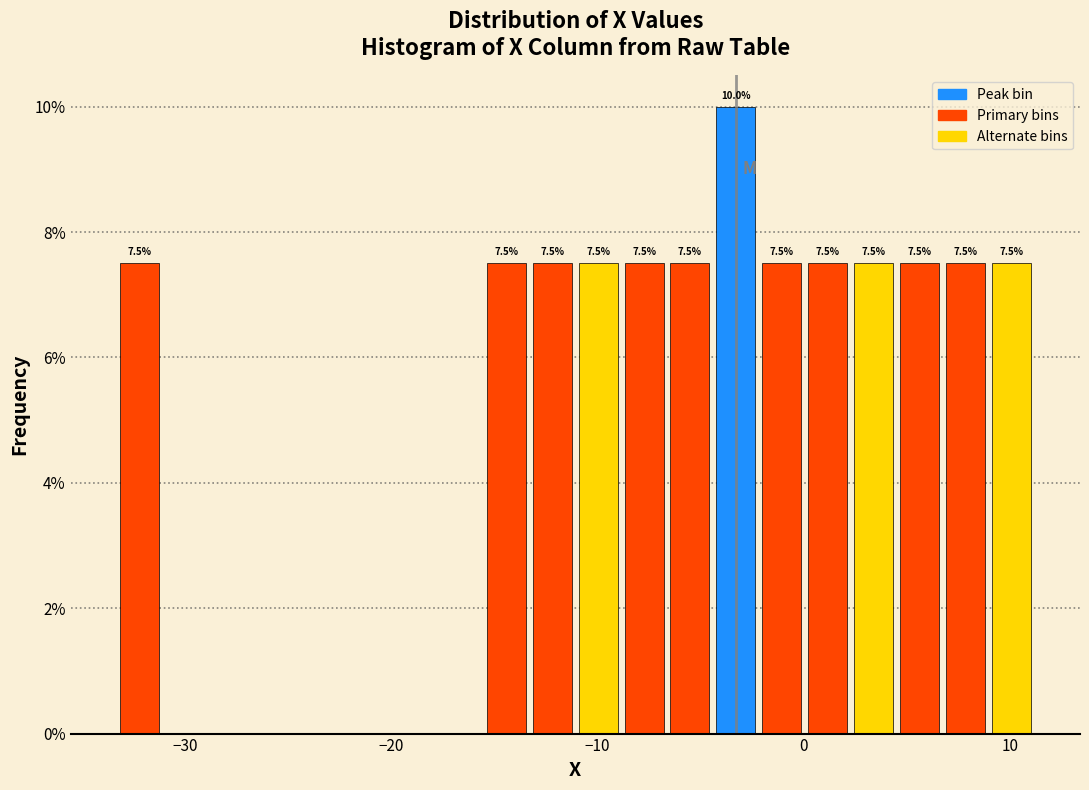

Read against the x-axis, roughly where is the centre of the tallest bar?

-3